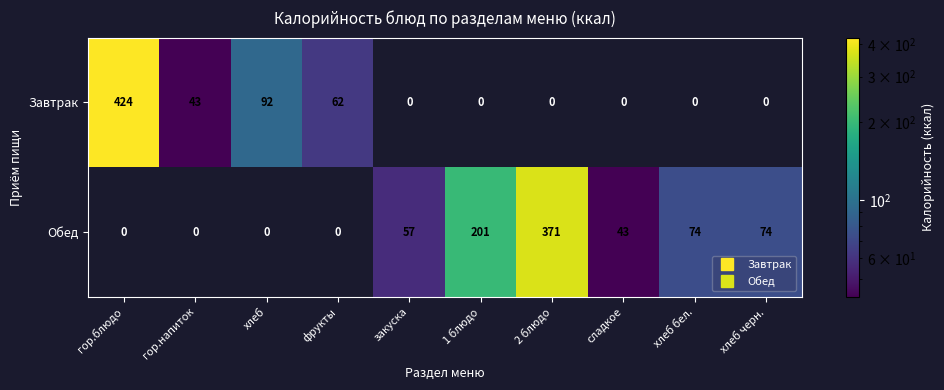

Rank the series at 2 блюдо from lowest to highest value.

Завтрак, Обед